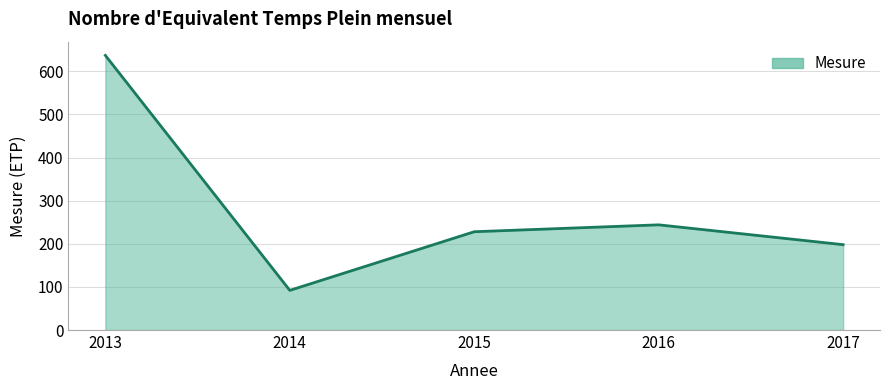

True or false: the data has more than 1 interior local peaks.

False